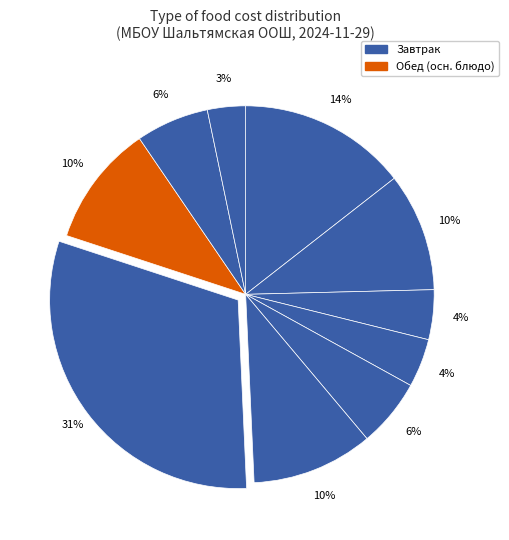

How many slices are in this pie chart?

10